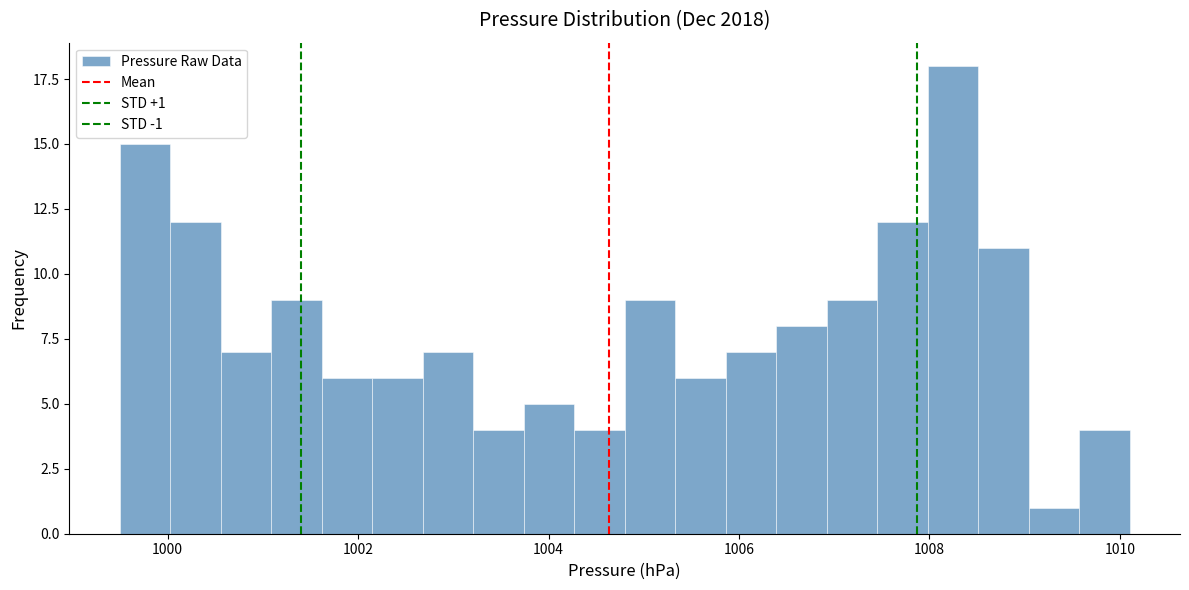

Read against the x-axis, roughly where is the centre of the tallest bar?

1008.2